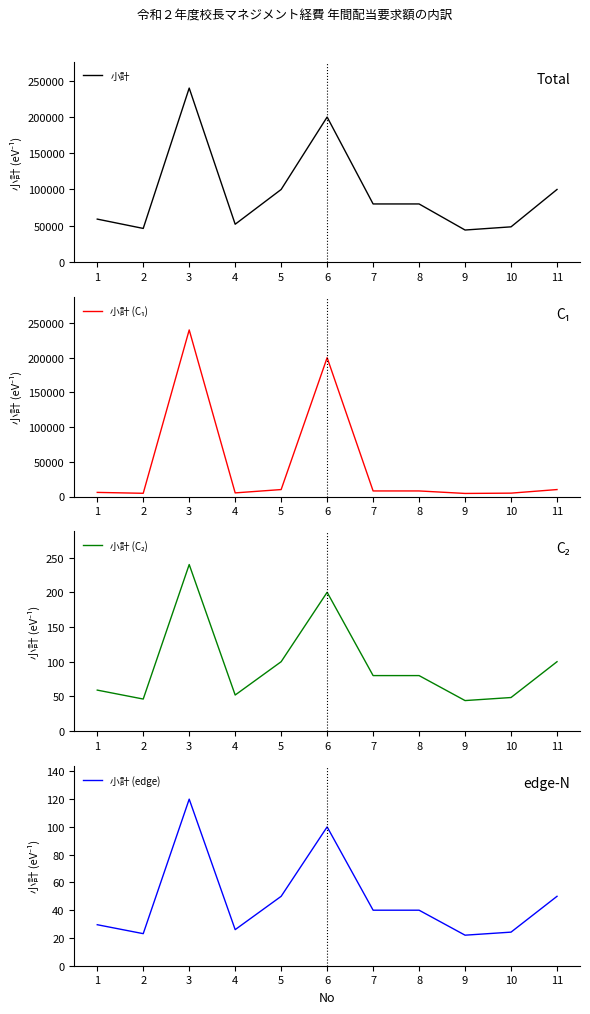

In 小計 (edge), how many points are lower than both neighbors (excluding endpoints)?

3